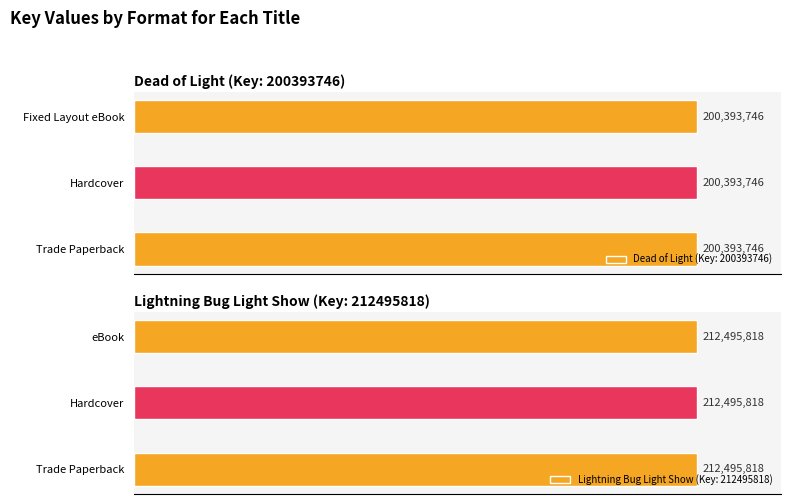

Reading left to right, extract all data points from this chart.

Trade Paperback (Dead of Light)=200393746	Hardcover (Dead of Light)=200393746	Fixed Layout eBook (Dead of Light)=200393746	Trade Paperback (Lightning Bug)=212495818	Hardcover (Lightning Bug)=212495818	eBook (Lightning Bug)=212495818